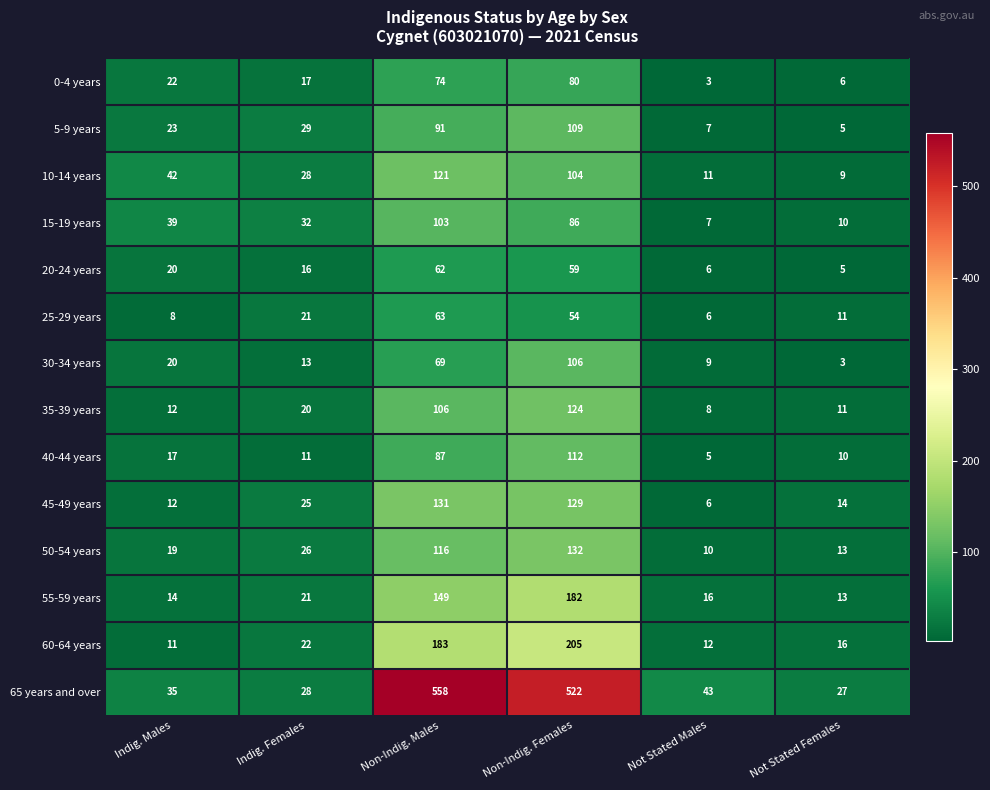

What is the smallest value displayed?

3